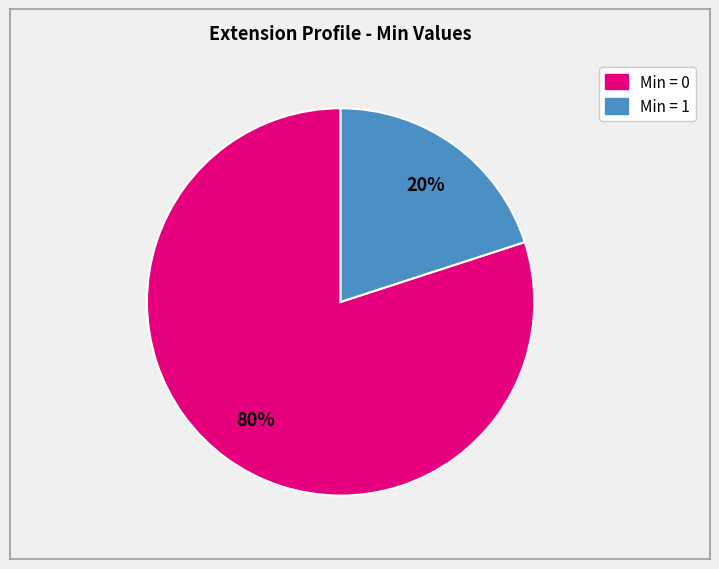

Is there a majority slice in this chart?

Yes